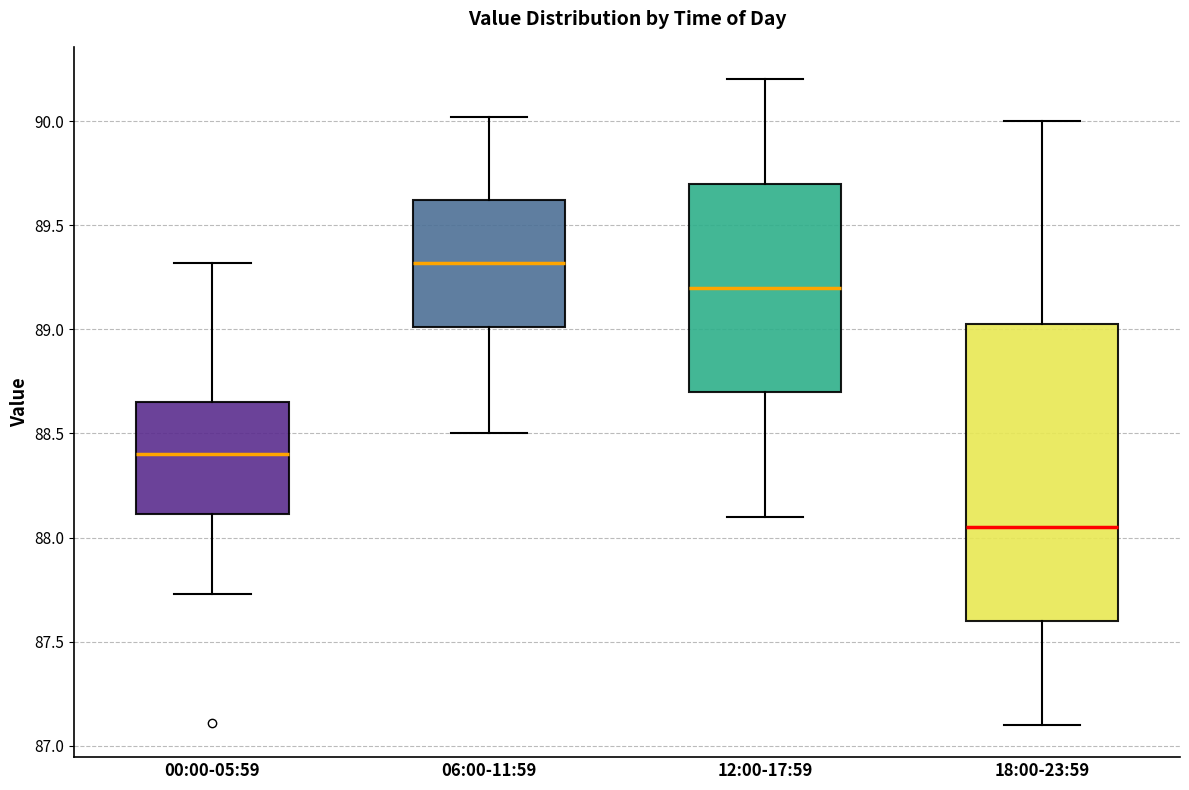

Which box's median line is the highest?

06:00-11:59